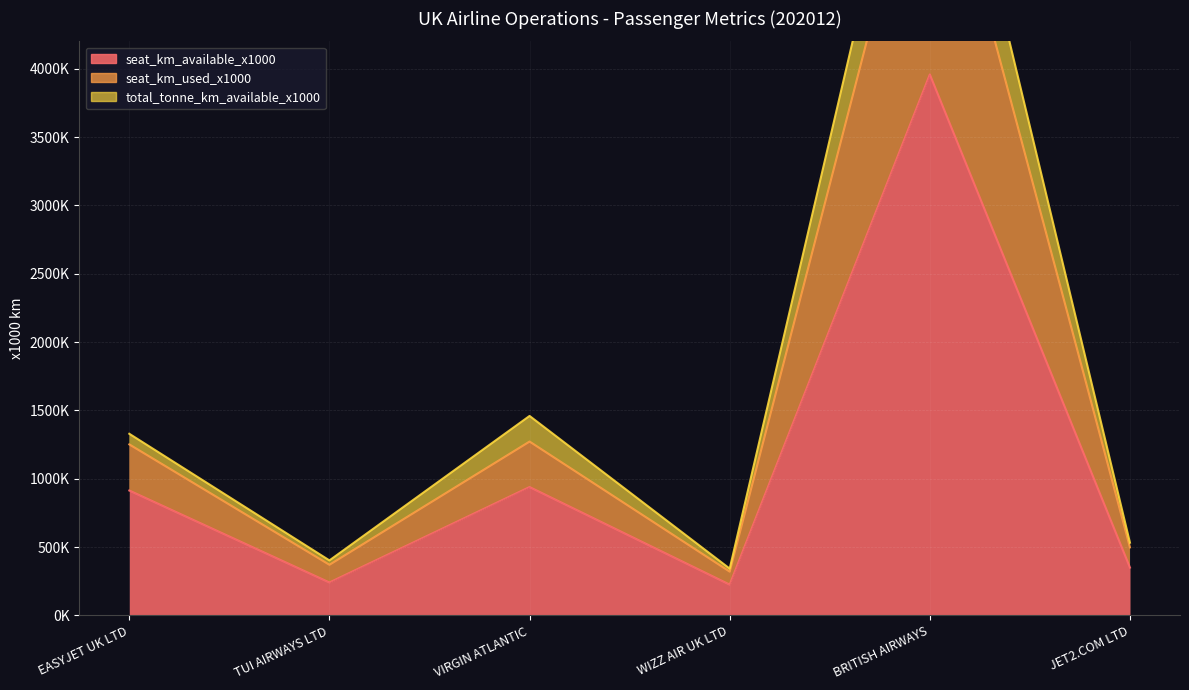

How many lines are shown in the chart?

3